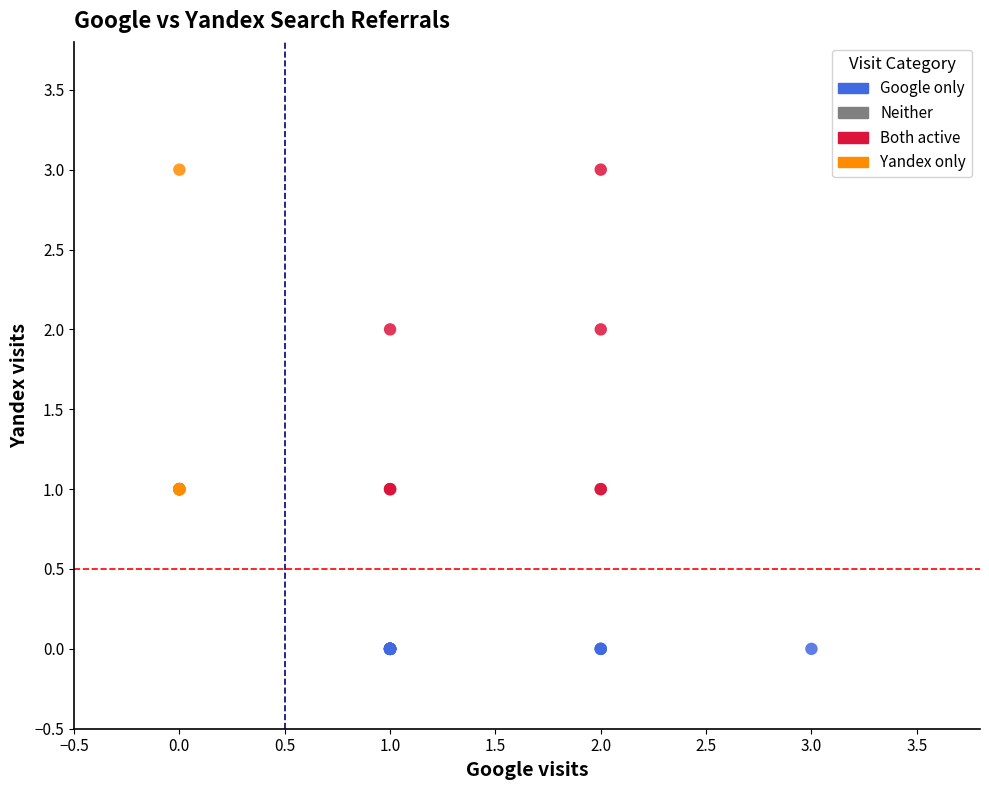

Which series reaches the minimum Y coordinate?

Google only